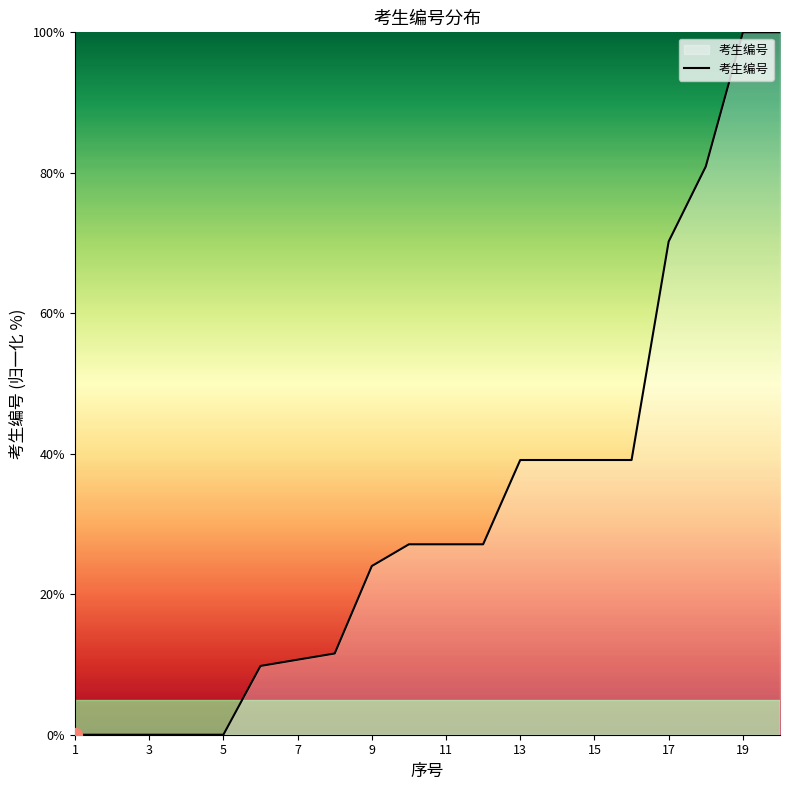

What is the maximum value shown in the chart?

100.0